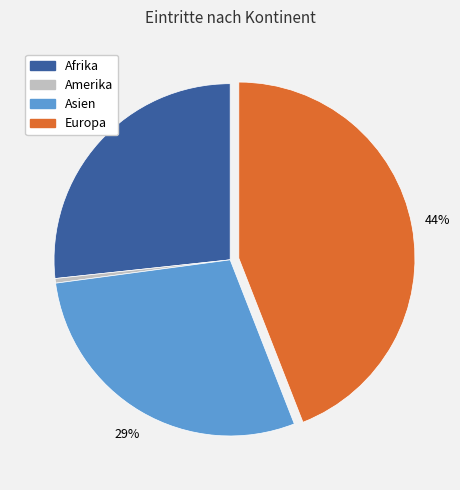

Does Amerika represent more than half of the total?

No